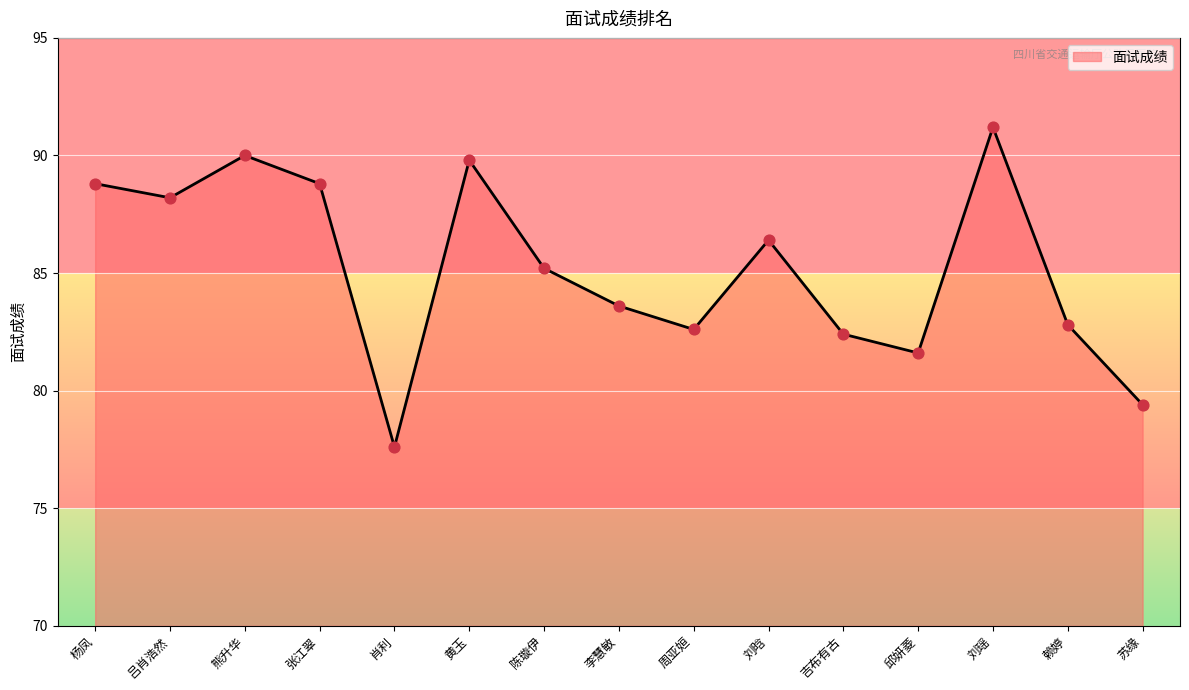

What is the change in value from 熊升华 to 吉布有古?

-7.6